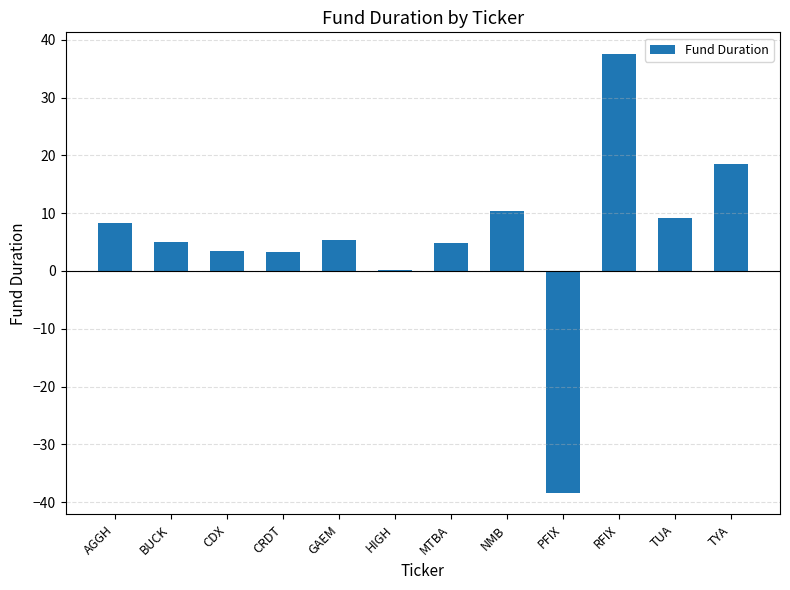

What is the sum of all values?

67.6